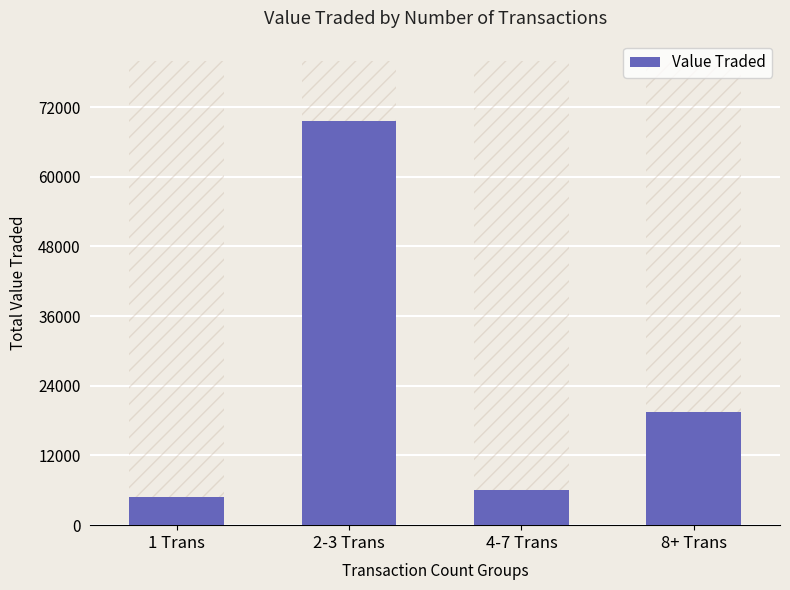

What is the approximate value at 8+ Trans, to the nearest 100?

19600